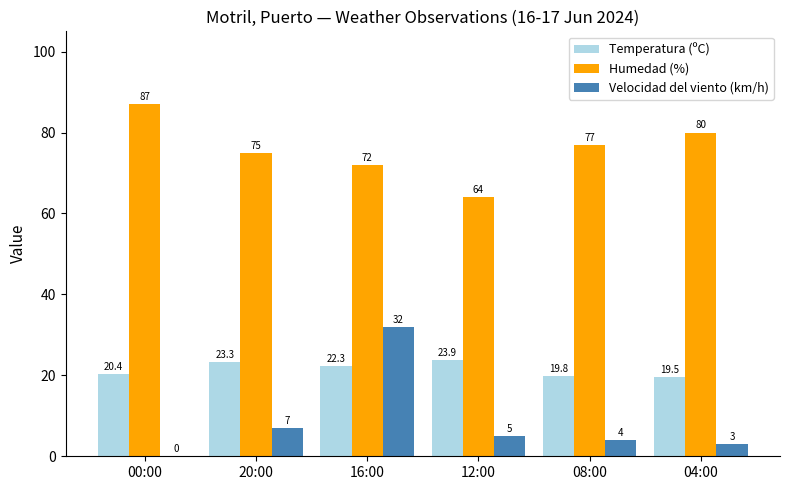

Which series has the widest spread of values?

Velocidad del viento (km/h)